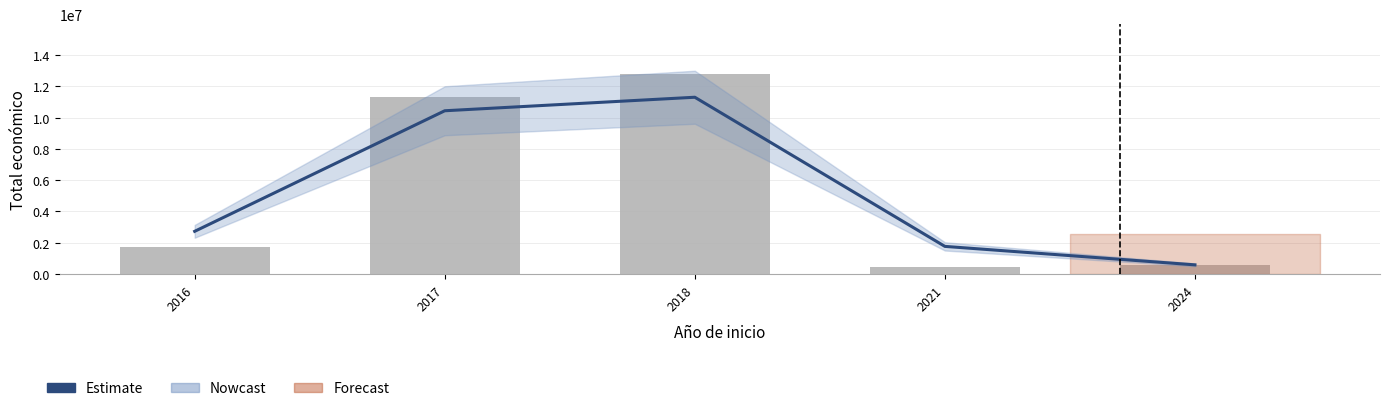

At which label does Estimate reach its minimum?

2024